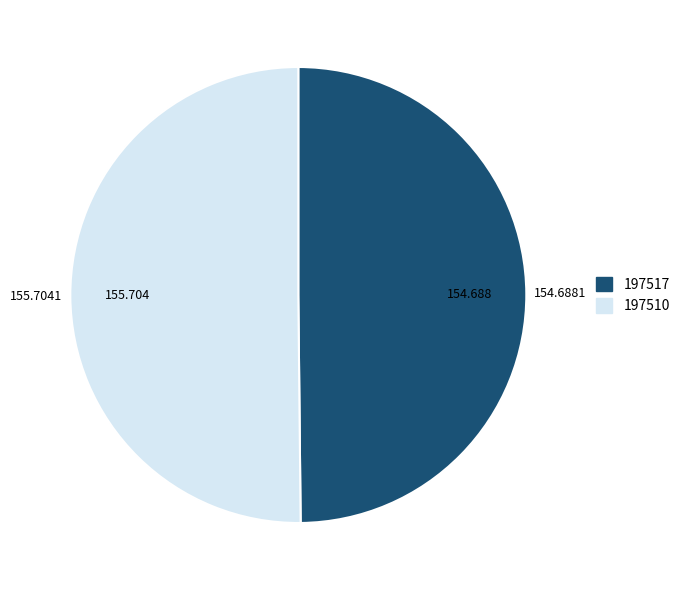

Is the sum of 197517 and 197510 greater than half?

Yes